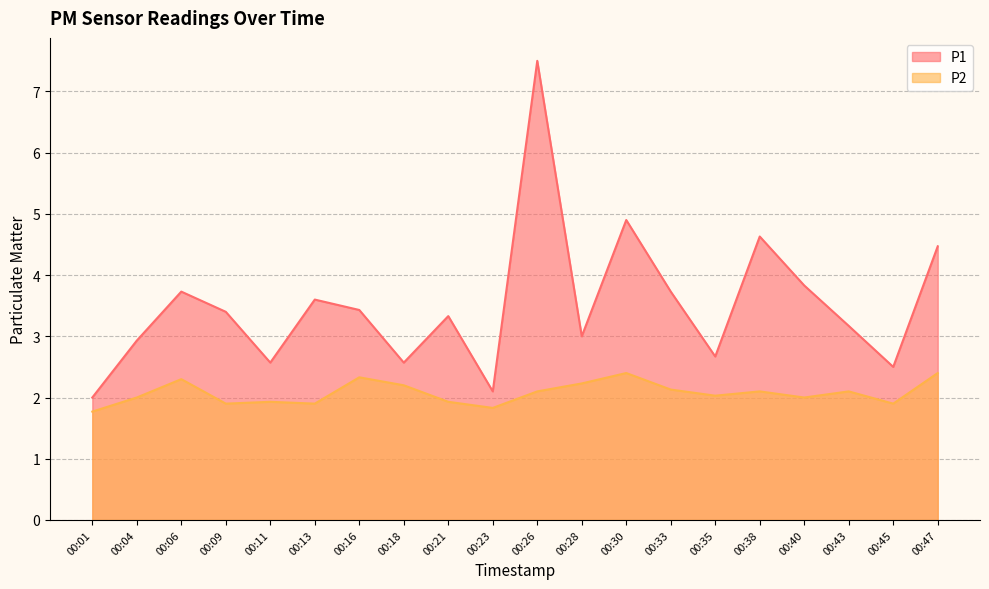

How many data points does each series have?

20